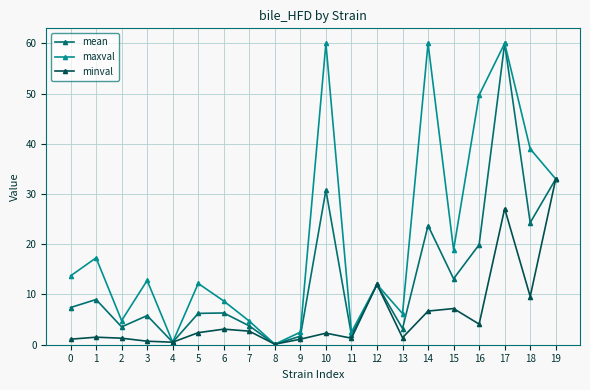

What is the sum of the mean values at 15 and 5?

19.4